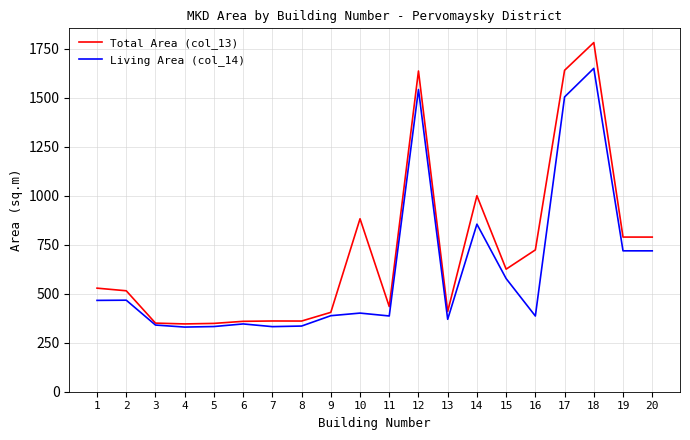

What is the sum of all Living Area (col_14) values?

12443.0